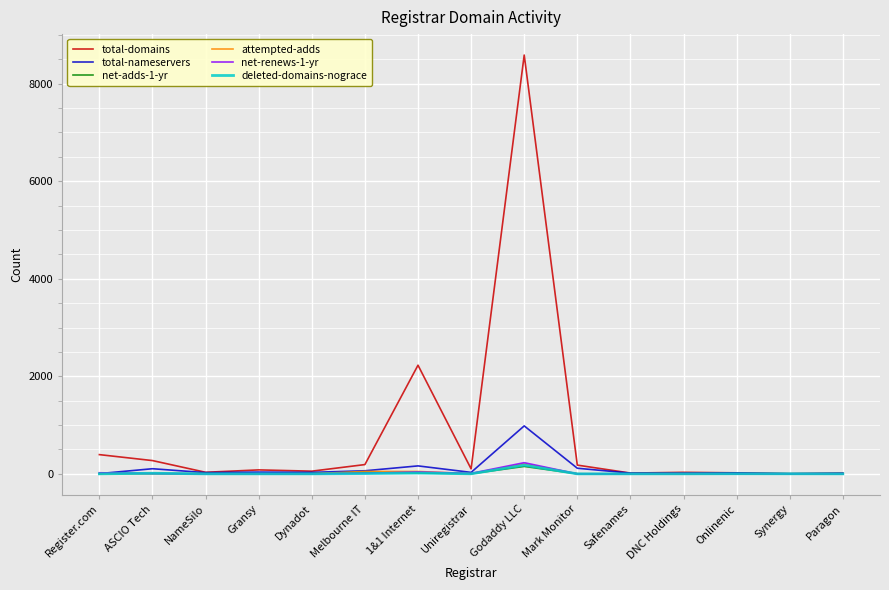

What is the greatest value displayed?

8585